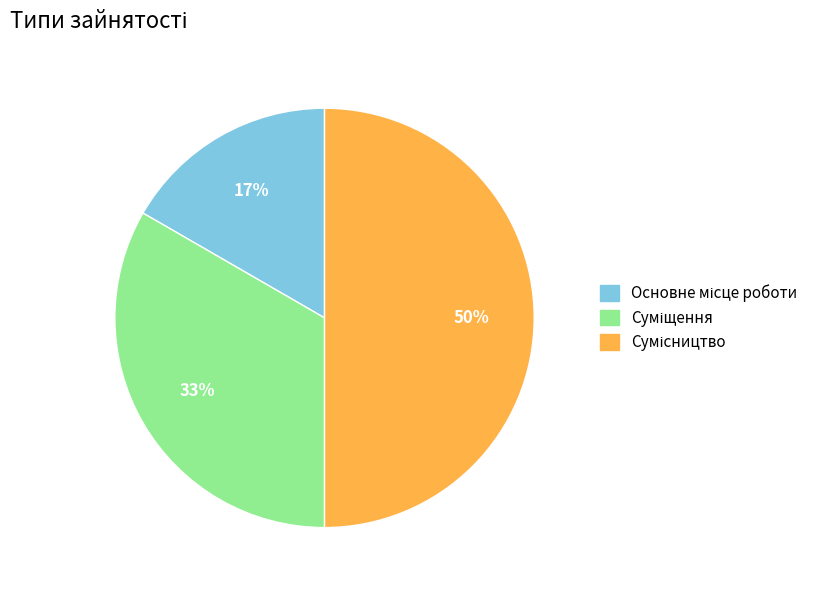

Count the number of slices in the pie.

3